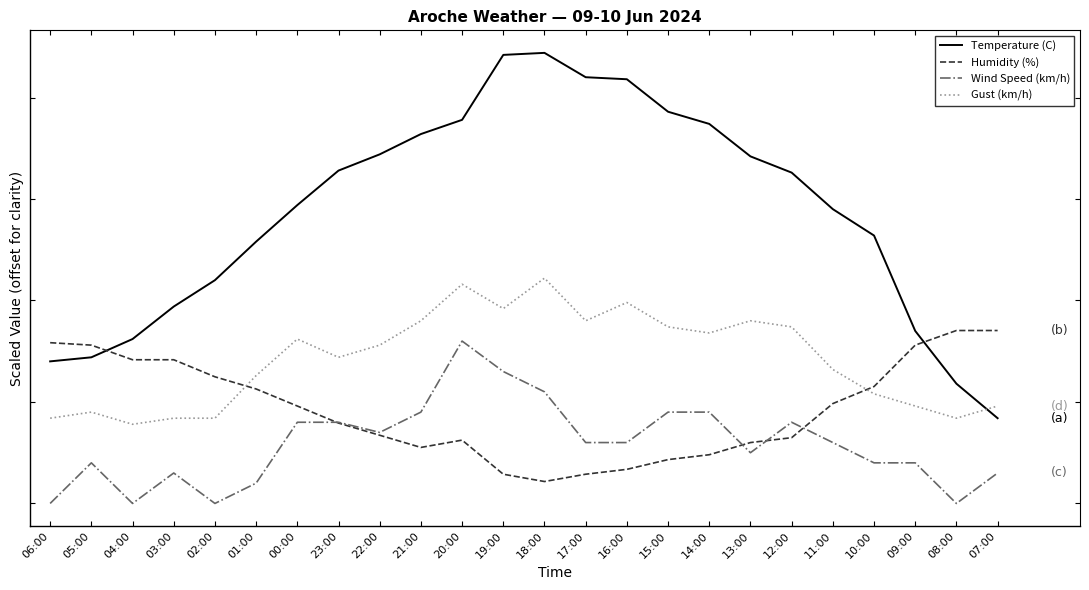

True or false: Wind Speed (km/h) and Gust (km/h) cross at least once.

False